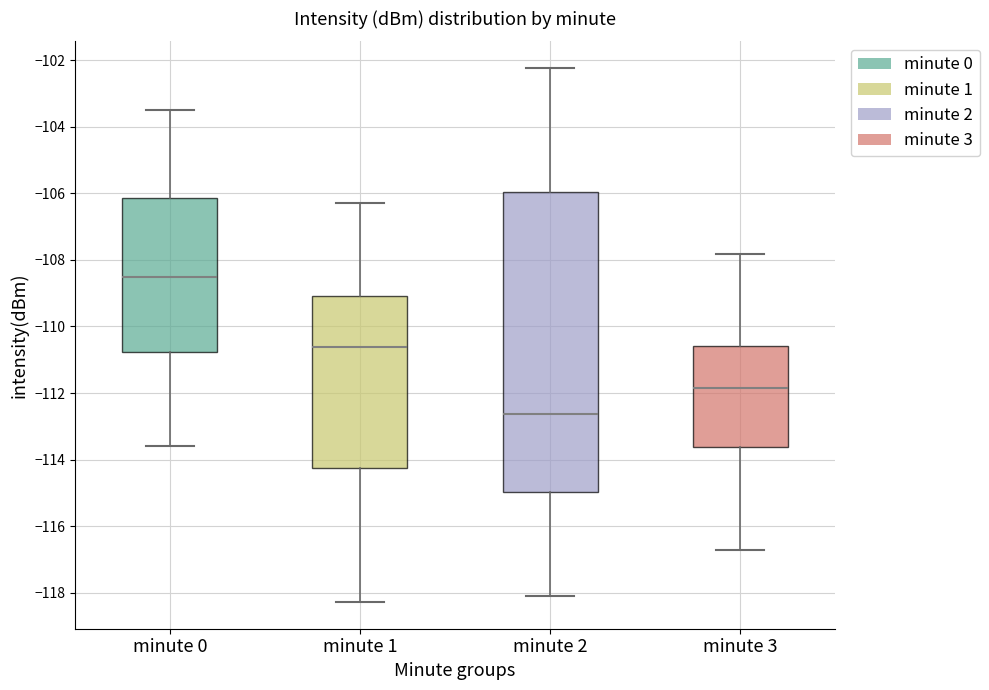

Which box's median line is the lowest?

minute 2